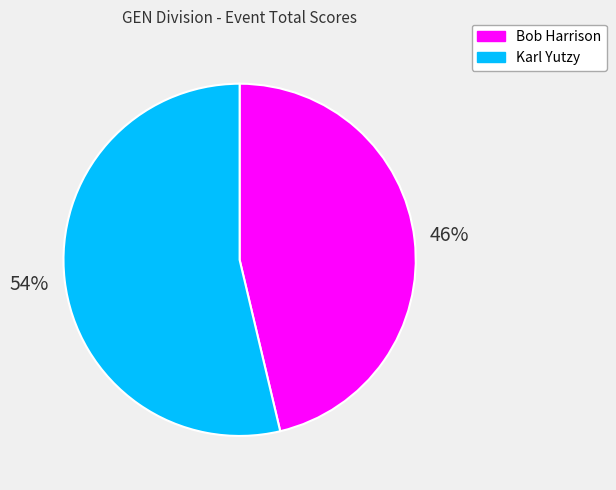

True or false: Bob Harrison accounts for 46% of the total.

True